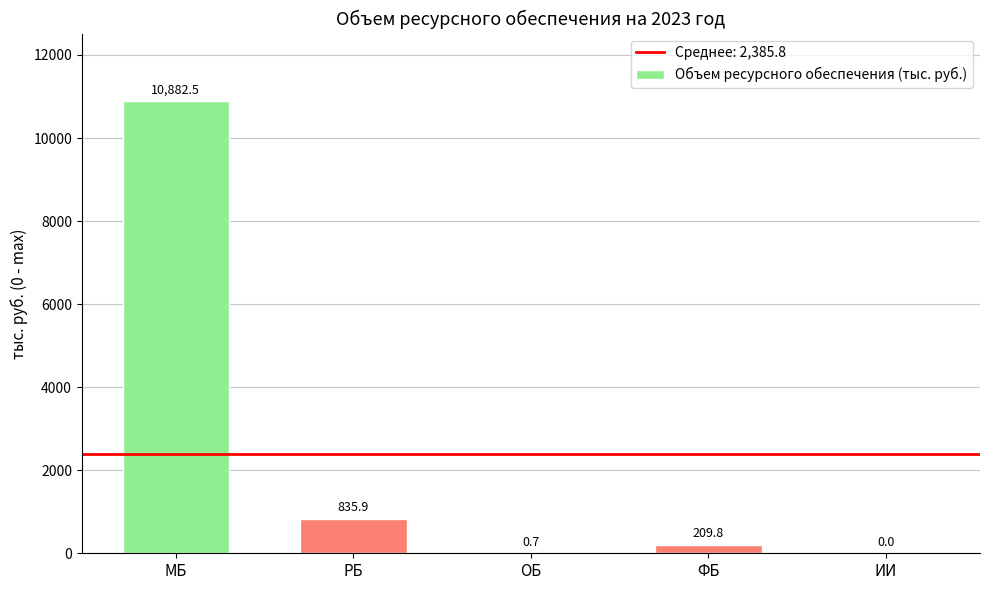

Between ФБ and ИИ, which is larger?

ФБ